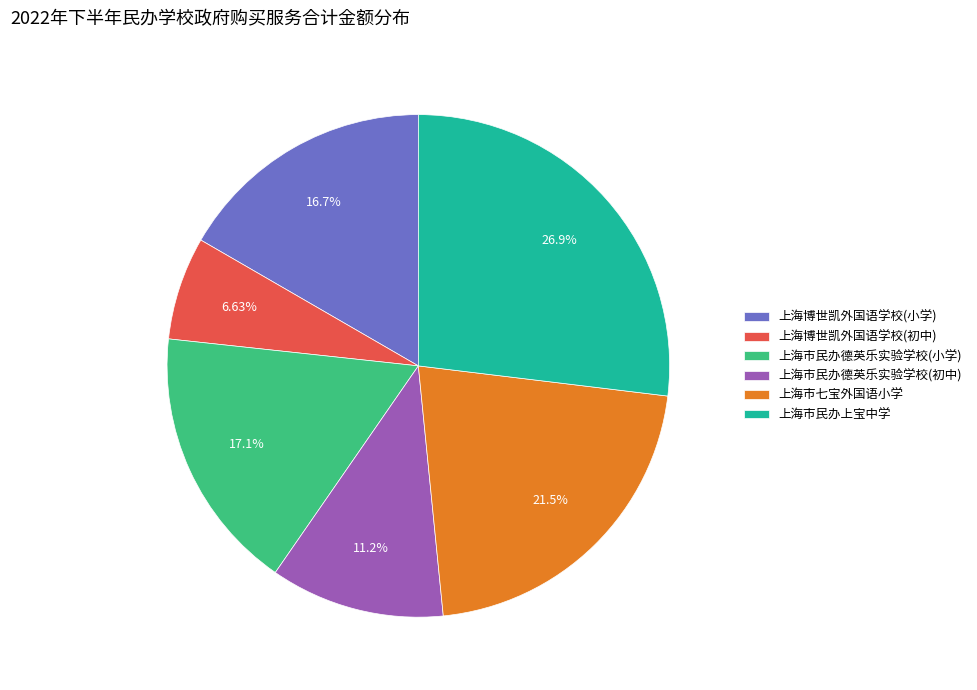

How many segments does this pie chart have?

6